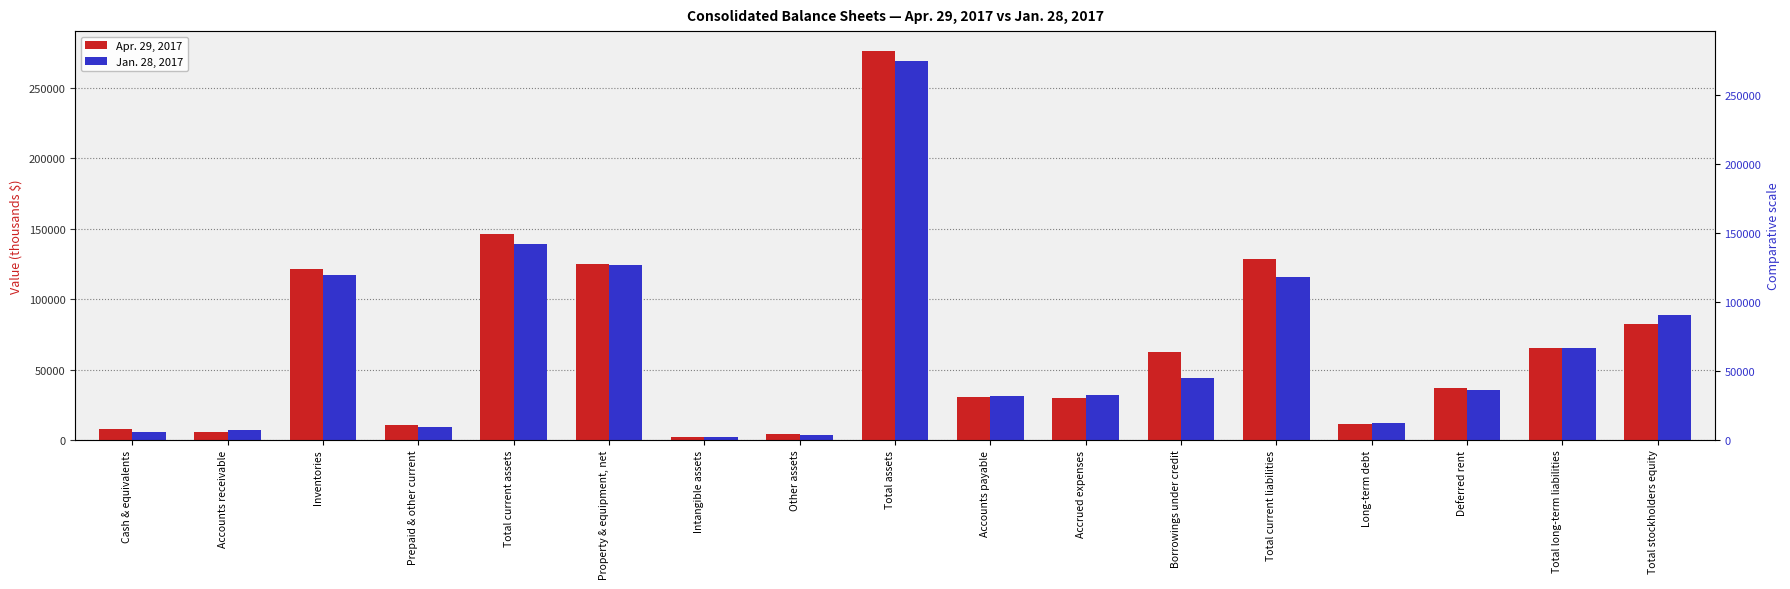

Rank the categories by Jan. 28, 2017 value from highest to lowest.

Total assets, Total current assets, Property & equipment, net, Inventories, Total current liabilities, Total stockholders equity, Total long-term liabilities, Borrowings under credit, Deferred rent, Accrued expenses, Accounts payable, Long-term debt, Prepaid & other current, Accounts receivable, Cash & equivalents, Other assets, Intangible assets